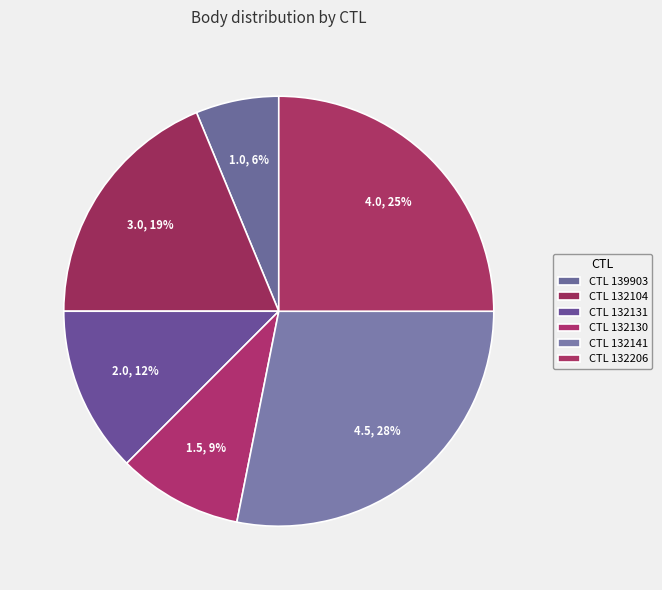

How many segments does this pie chart have?

6